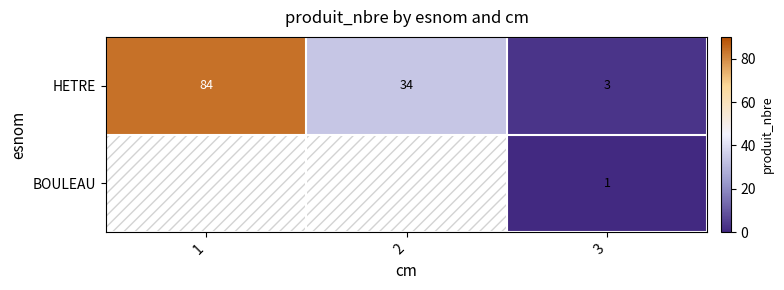

What is the difference between the maximum and minimum values in the HETRE series?

81